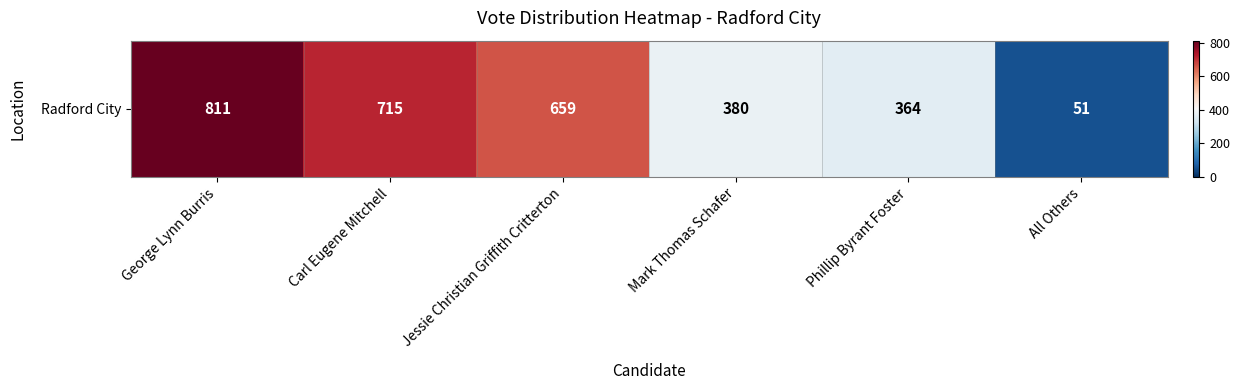

List the labels in order of value, smallest first.

All Others, Phillip Byrant Foster, Mark Thomas Schafer, Jessie Christian Griffith Critterton, Carl Eugene Mitchell, George Lynn Burris